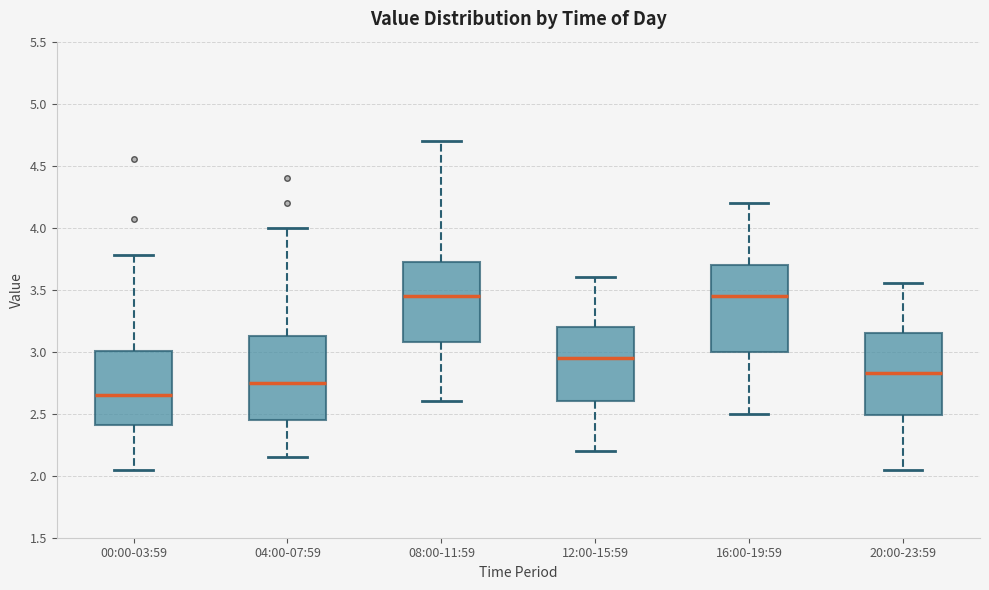

Reading left to right, transcribe this box plot: for each box, give where its median line is, the range the box spans, and where its two whiskers end, as read against the y-axis. The values are not printed on the chart, so give them approximately, as read against the axis.

00:00-03:59: median 2.65, box 2.40 to 3.00, whiskers 2.05 to 3.80
04:00-07:59: median 2.75, box 2.45 to 3.15, whiskers 2.15 to 4.00
08:00-11:59: median 3.45, box 3.10 to 3.75, whiskers 2.60 to 4.70
12:00-15:59: median 2.95, box 2.60 to 3.20, whiskers 2.20 to 3.60
16:00-19:59: median 3.45, box 3.00 to 3.70, whiskers 2.50 to 4.20
20:00-23:59: median 2.85, box 2.50 to 3.15, whiskers 2.05 to 3.55